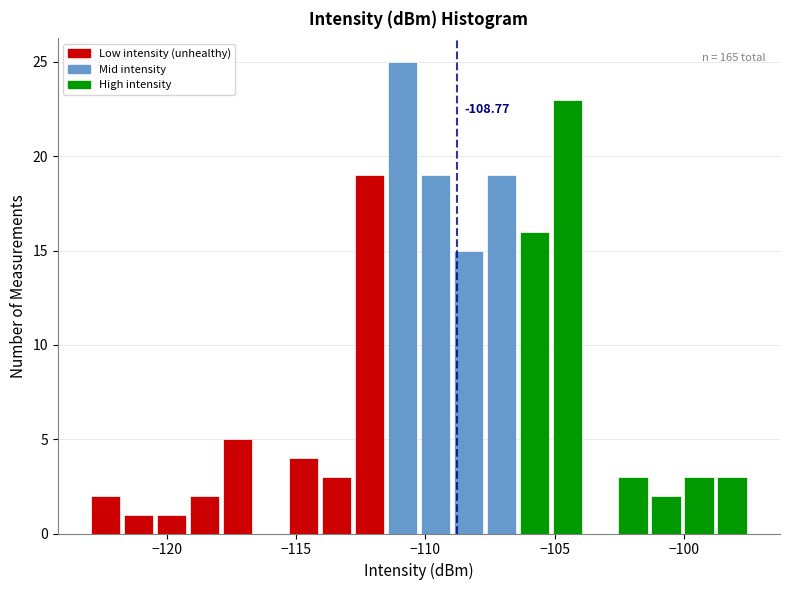

Around what value on the x-axis is the tallest bar? Give the approximate position of its centre, as read against the axis.

-111.0